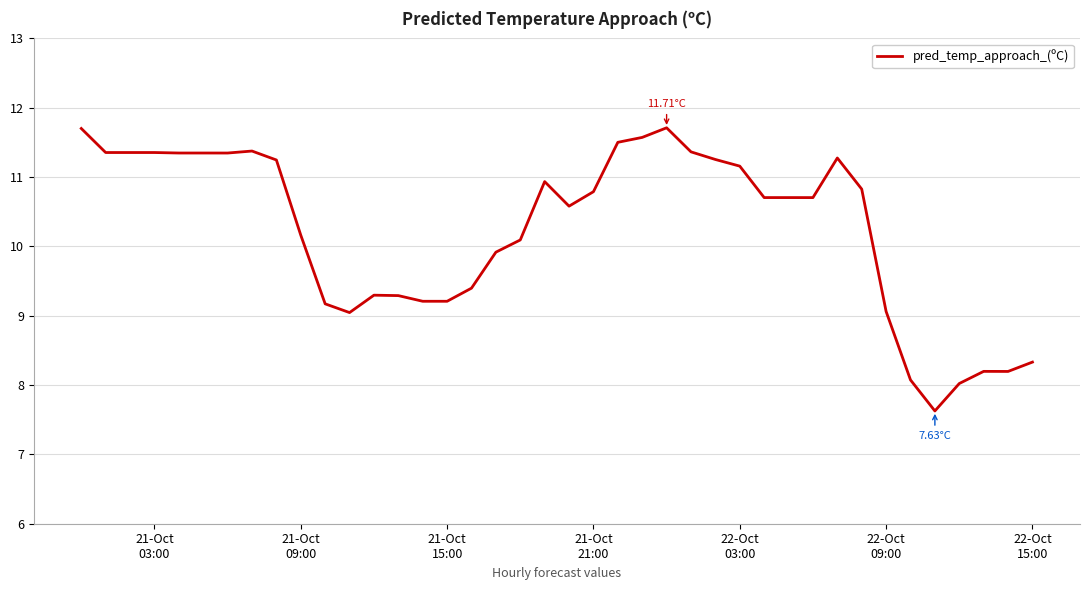

What is the average value?

10.2